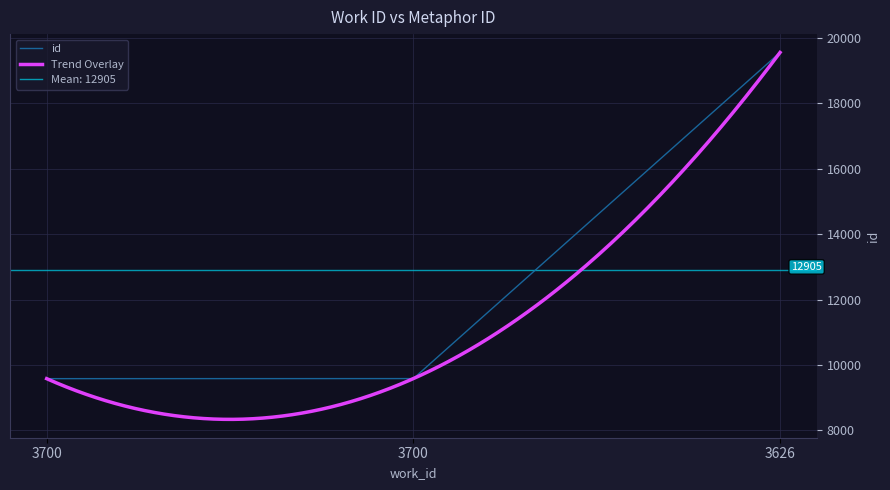

Reading left to right, extract all data points from this chart.

9583	9585	19548